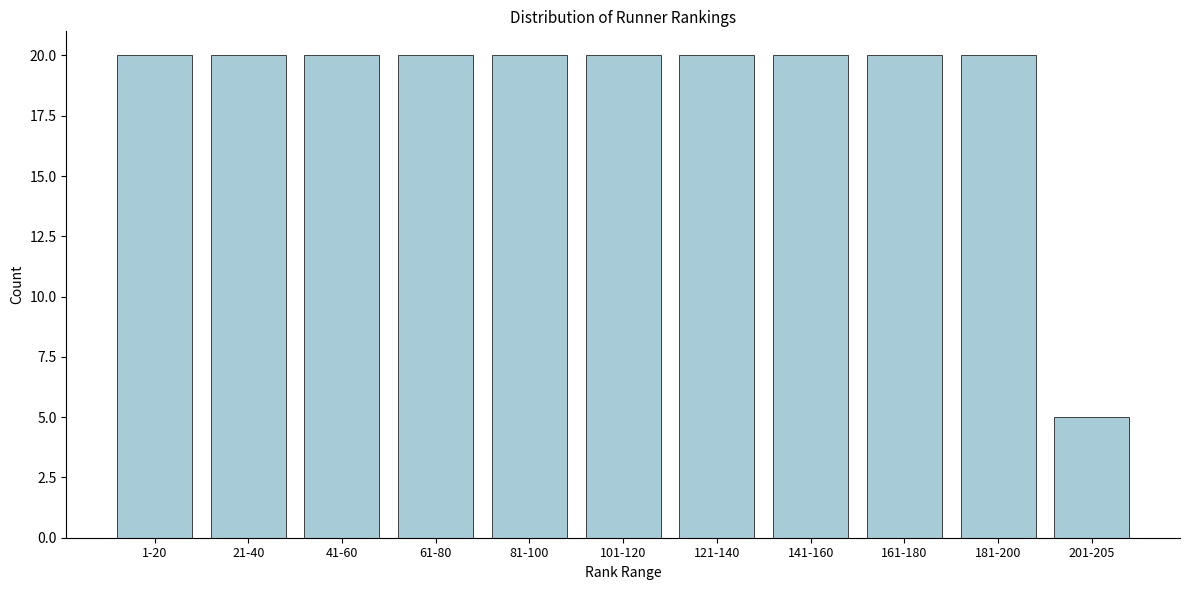

Reading left to right, what are all the values shown in this chart?

20	20	20	20	20	20	20	20	20	20	5